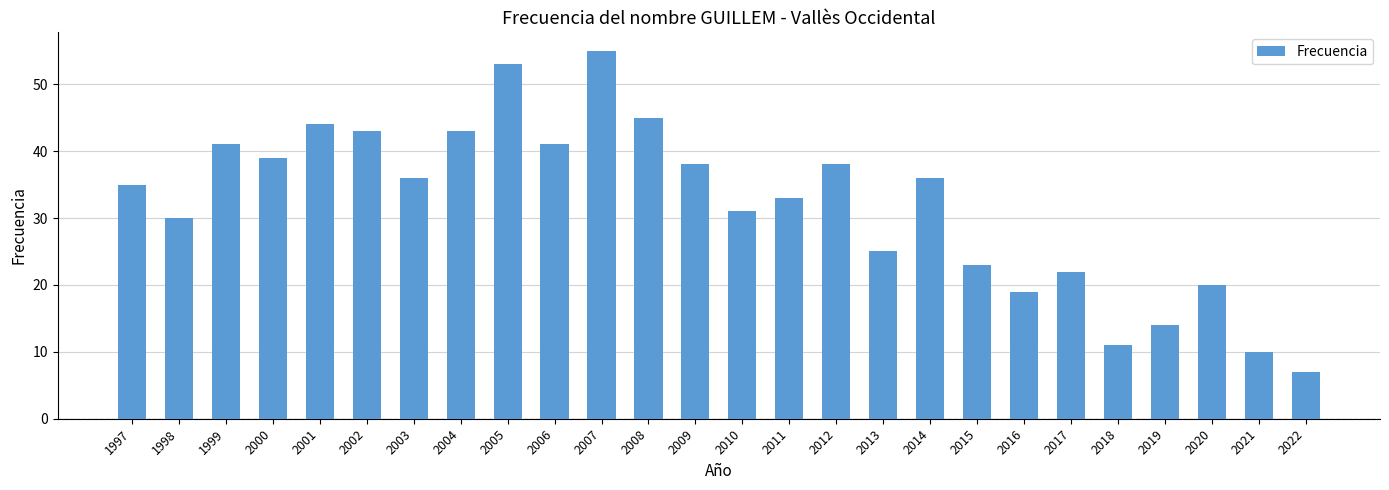

How many values are below 36?

13